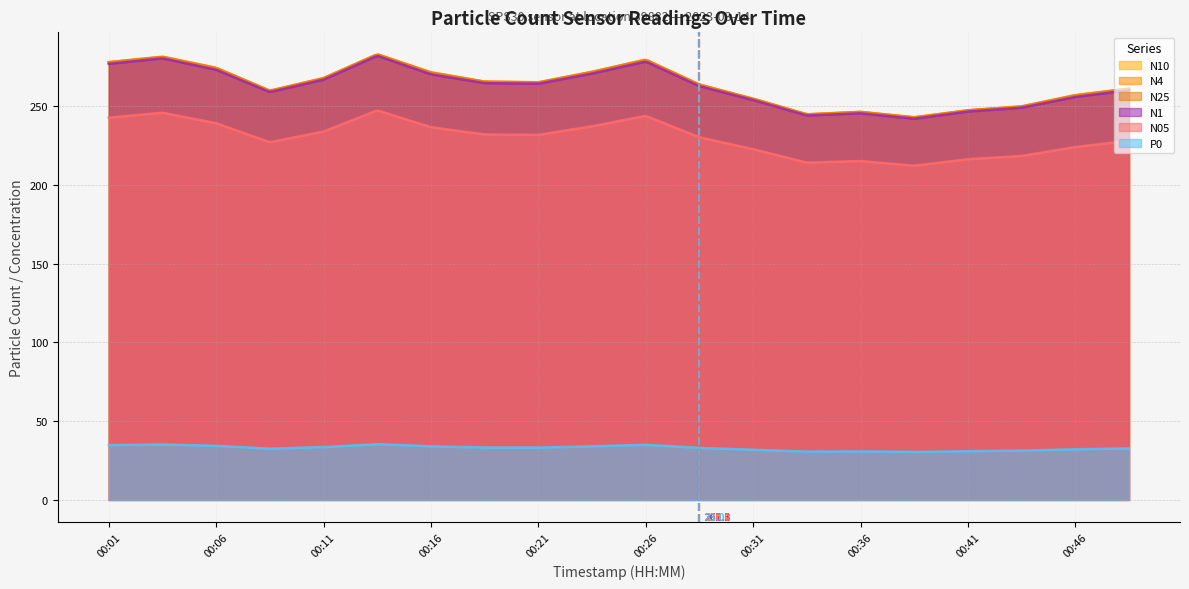

At which label is N4 closest to 262?

00:48